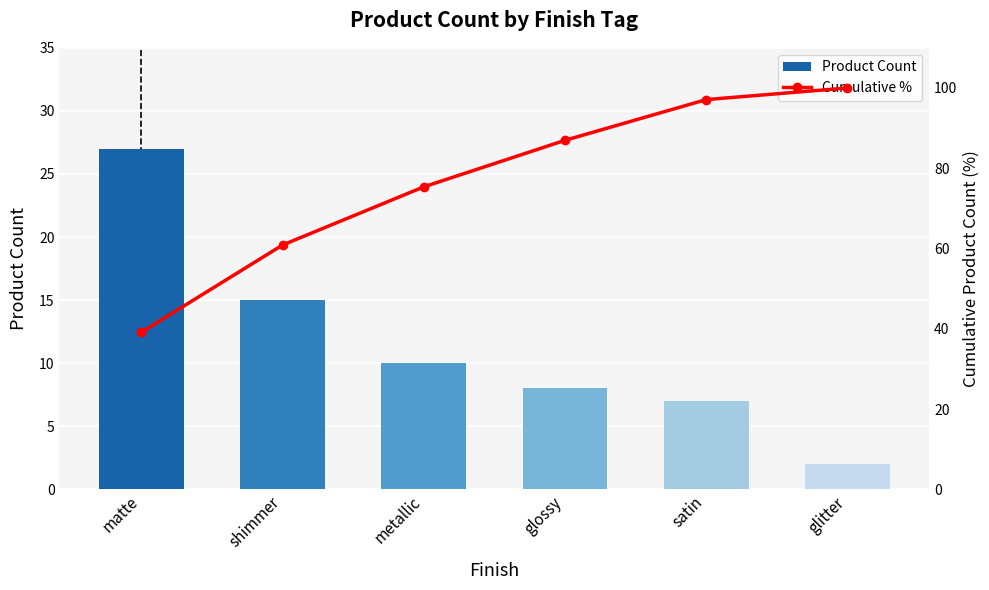

At which label does Product Count reach its minimum?

glitter